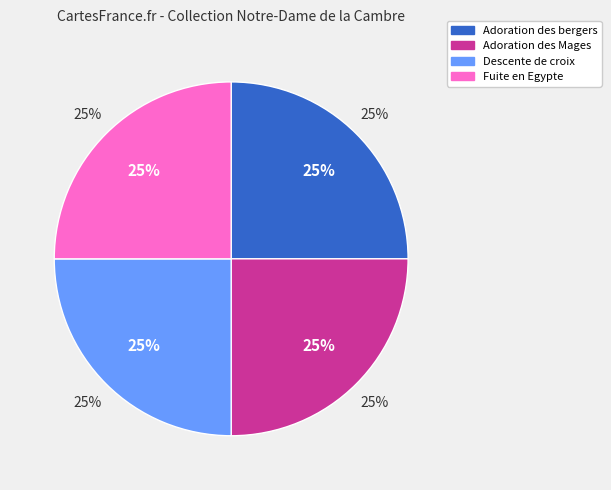

Rank the categories by value from highest to lowest.

Fuite en Egypte, Descente de croix, Adoration des Mages, Adoration des bergers